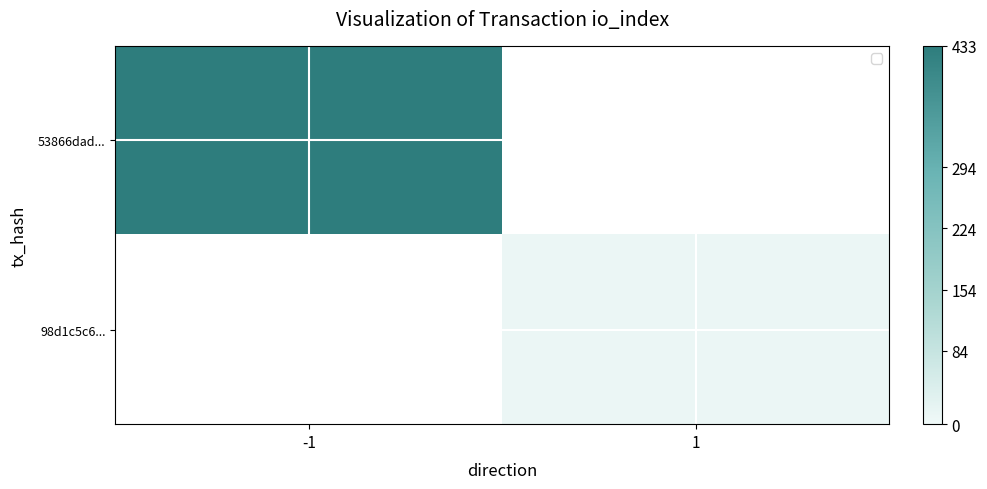

True or false: 53866dad... has a value of 94.0 at -1.

False